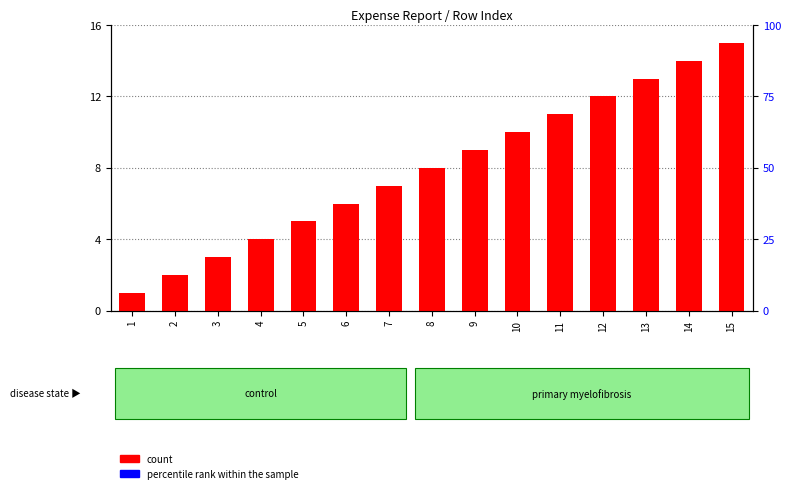

Which series has the largest total across all categories?

count